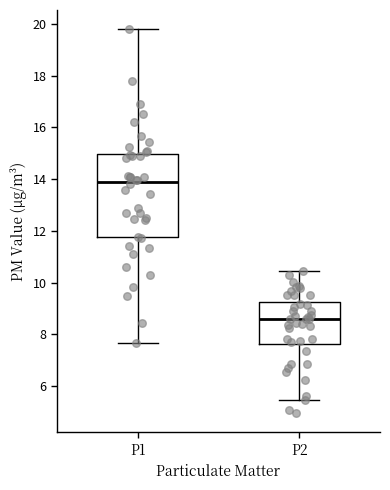

Reading left to right, transcribe this box plot: for each box, give where its median line is, the range the box spans, and where its two whiskers end, as read against the y-axis. The values are not printed on the chart, so give them approximately, as read against the axis.

P1: median 13.8, box 11.8 to 15.0, whiskers 7.6 to 19.8
P2: median 8.6, box 7.6 to 9.2, whiskers 5.4 to 10.4